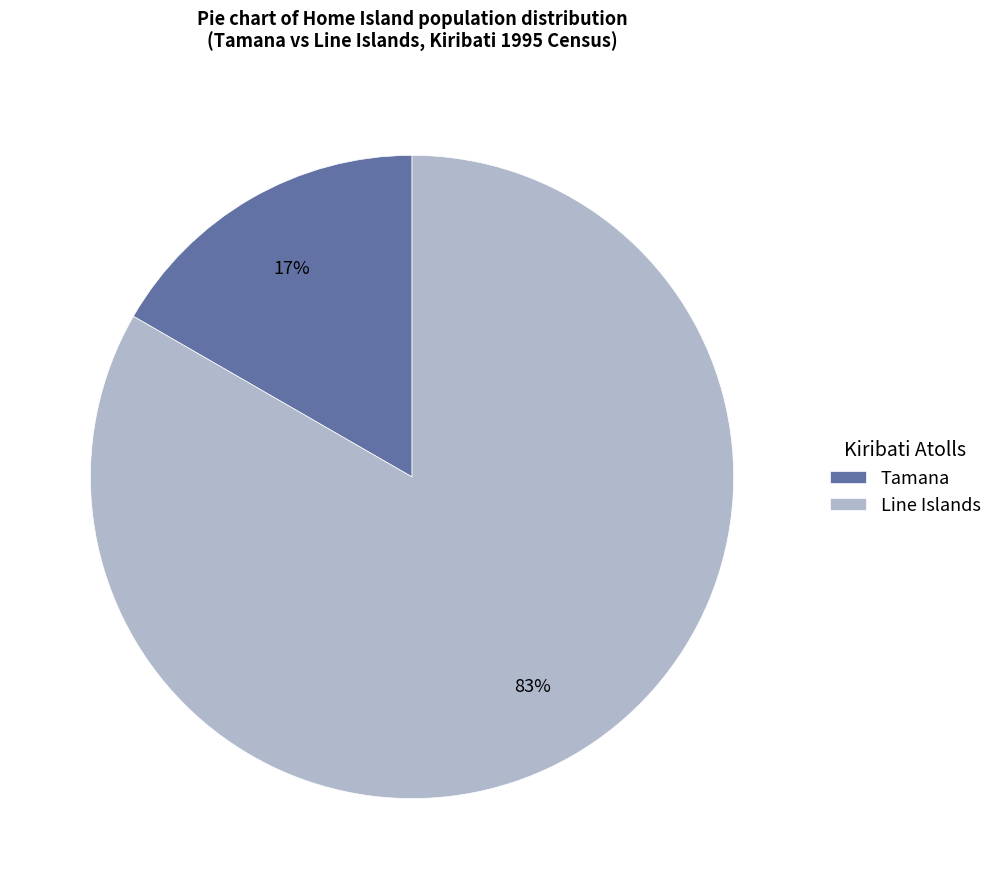

The Tamana slice represents 17% of the pie. True or false?

True